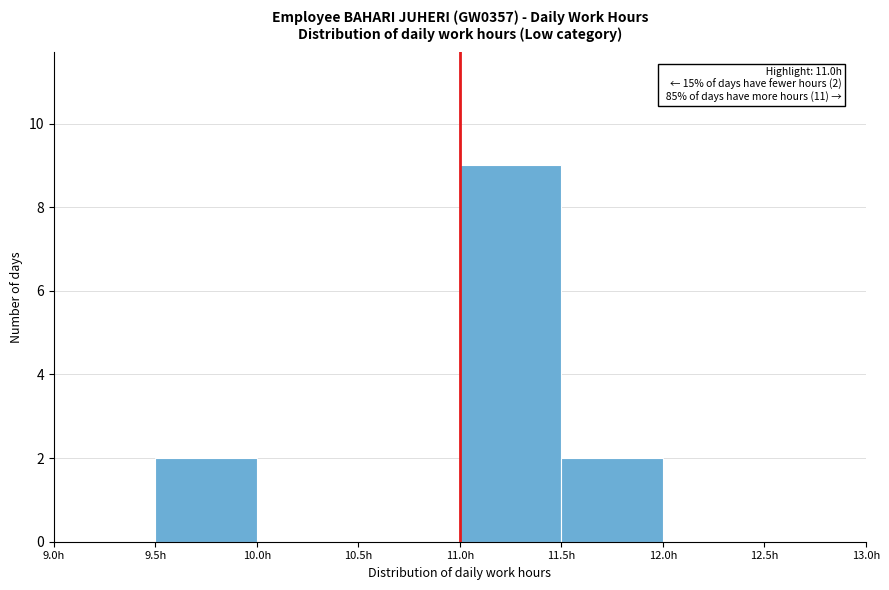

Over which range of the x-axis is the bar tallest?

11.0 to 11.5